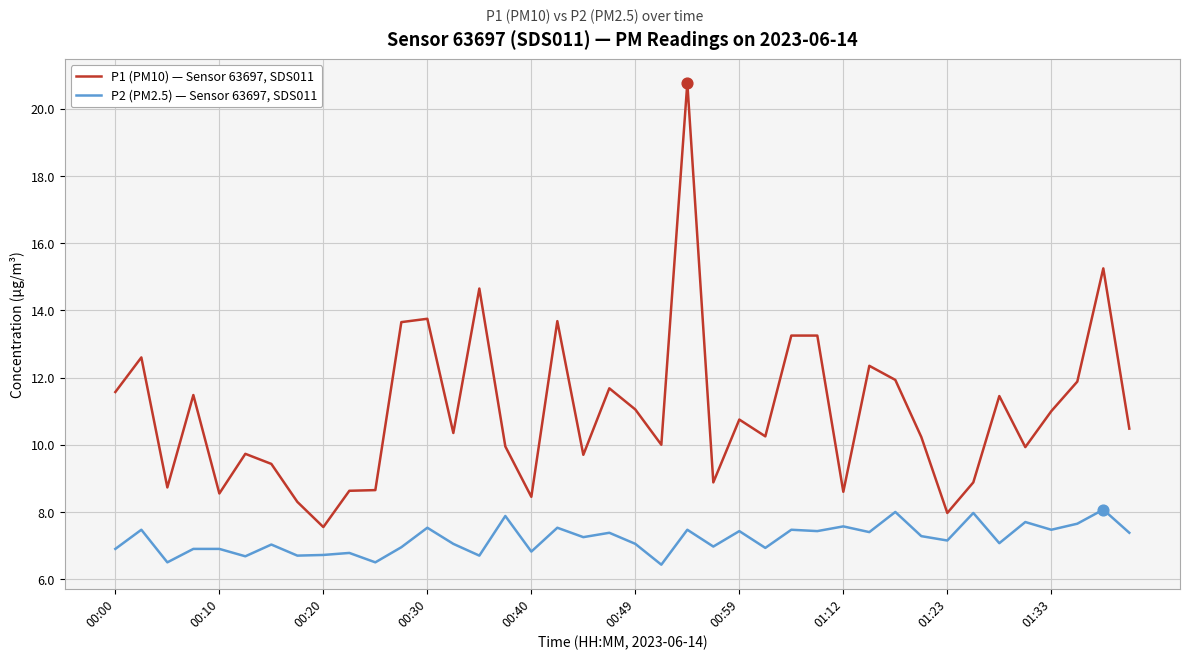

List the series in order of their overall mean, highest first.

P1 (PM10) — Sensor 63697, SDS011, P2 (PM2.5) — Sensor 63697, SDS011